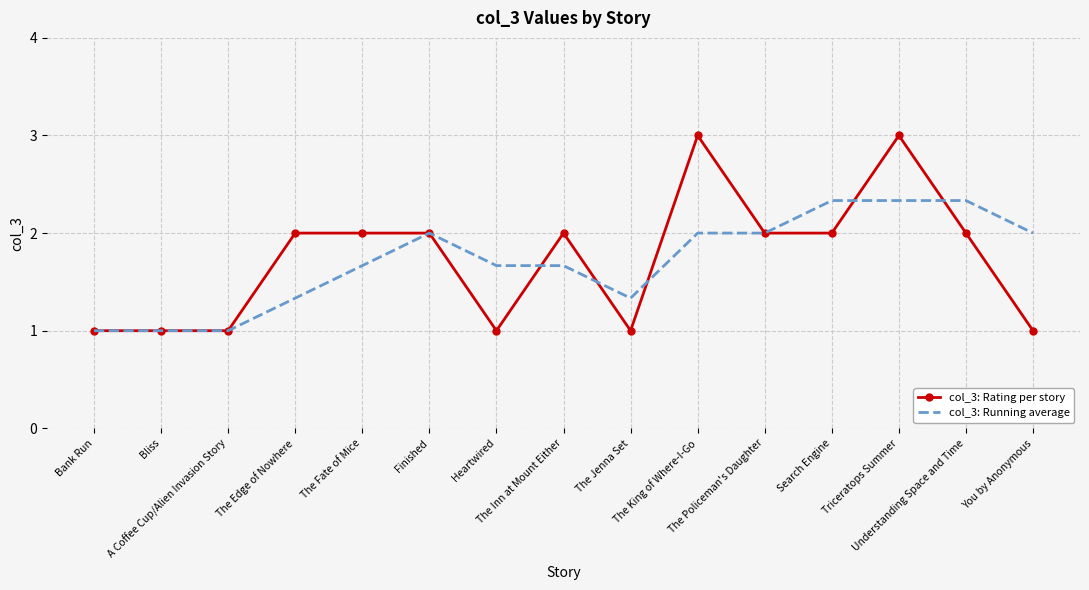

Reading left to right, extract all data points from this chart.

col_3: Rating per story: 1.0	1.0	1.0	2.0	2.0	2.0	1.0	2.0	1.0	3.0	2.0	2.0	3.0	2.0	1.0
col_3: Running average: 1.0	1.0	1.0	1.3	1.7	2.0	1.7	1.7	1.3	2.0	2.0	2.3	2.3	2.3	2.0